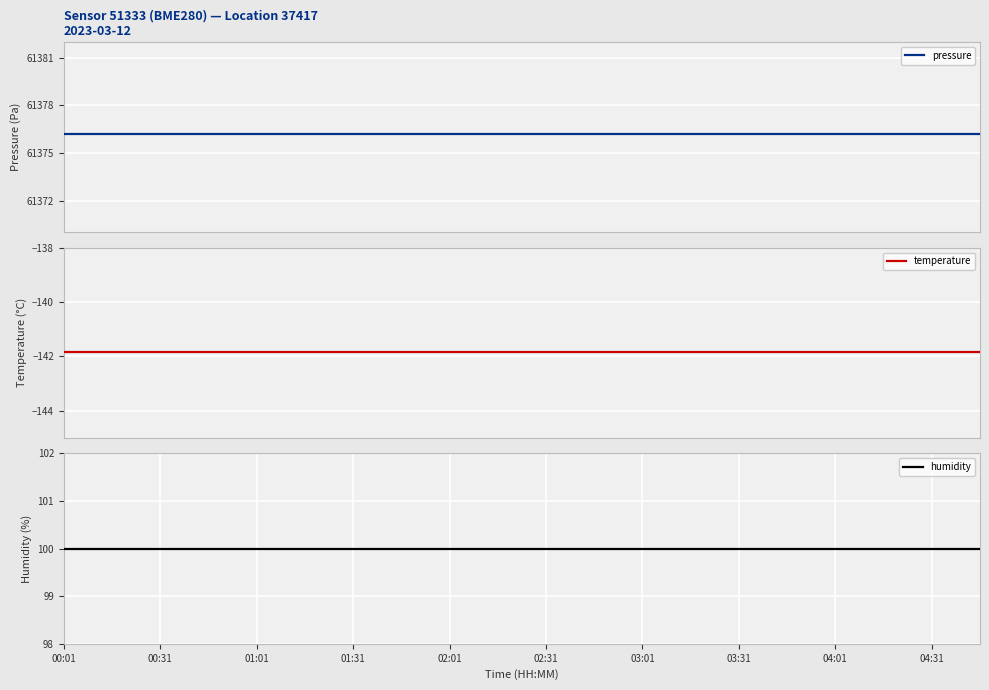

What is the value of the pressure point at the 20th from the left?

61376.2